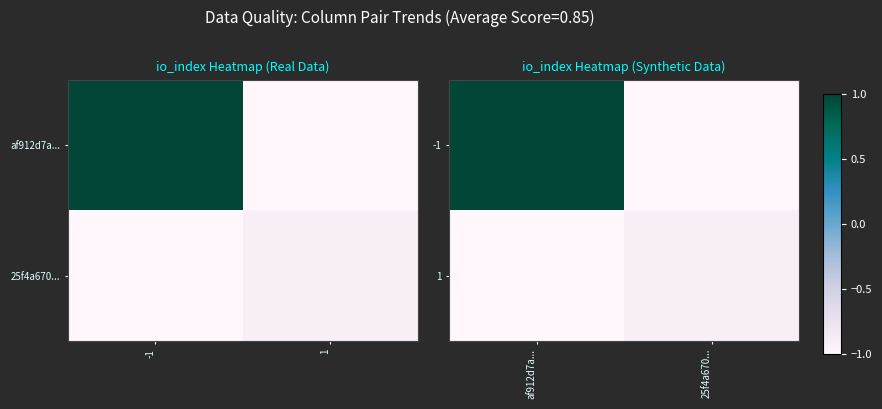

Which series has the largest total across all categories?

-1